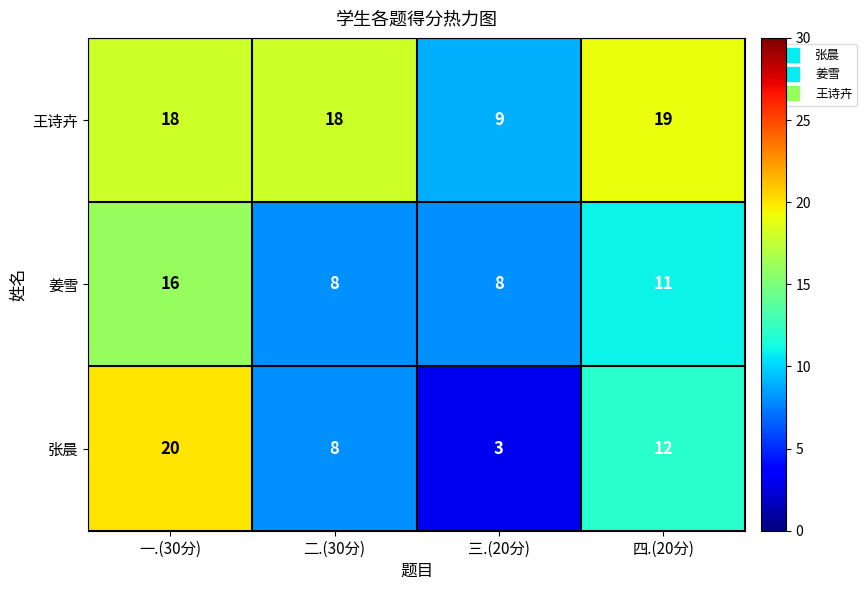

What is the difference between the maximum and minimum values in the 王诗卉 series?

10